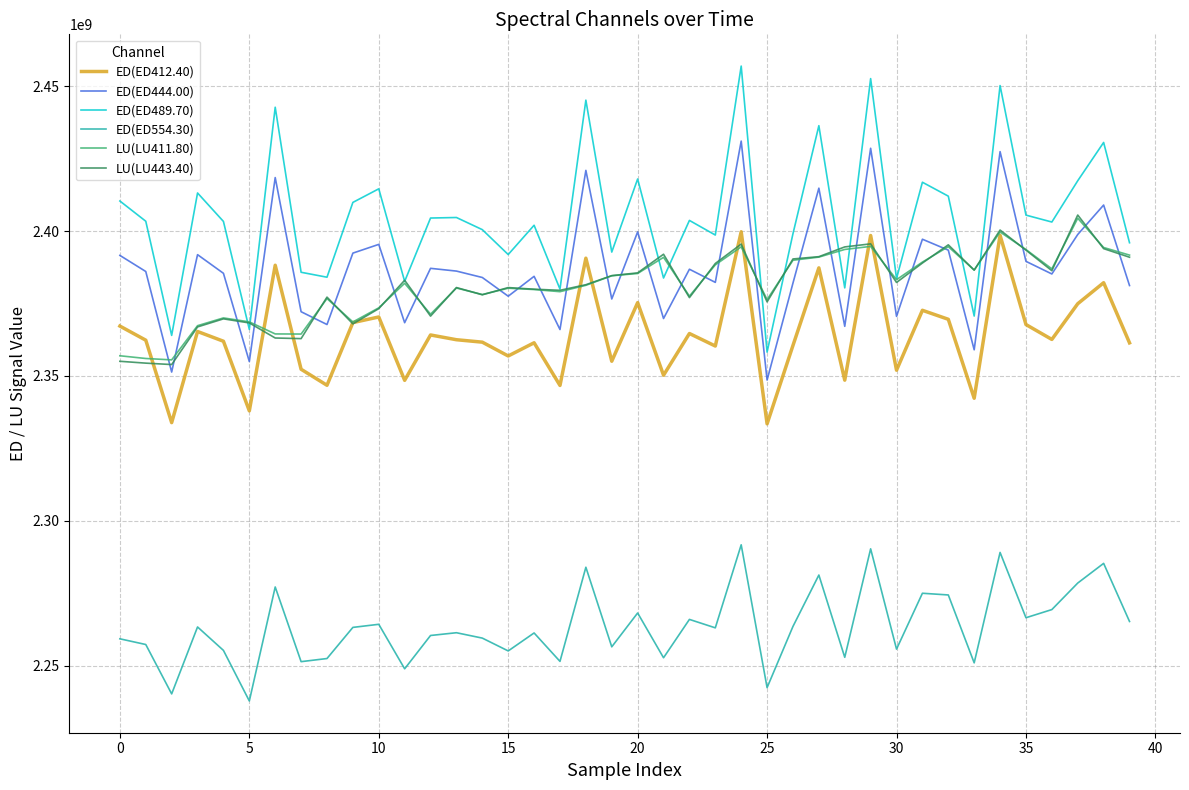

True or false: ED(ED554.30) and ED(ED444.00) cross at least once.

False